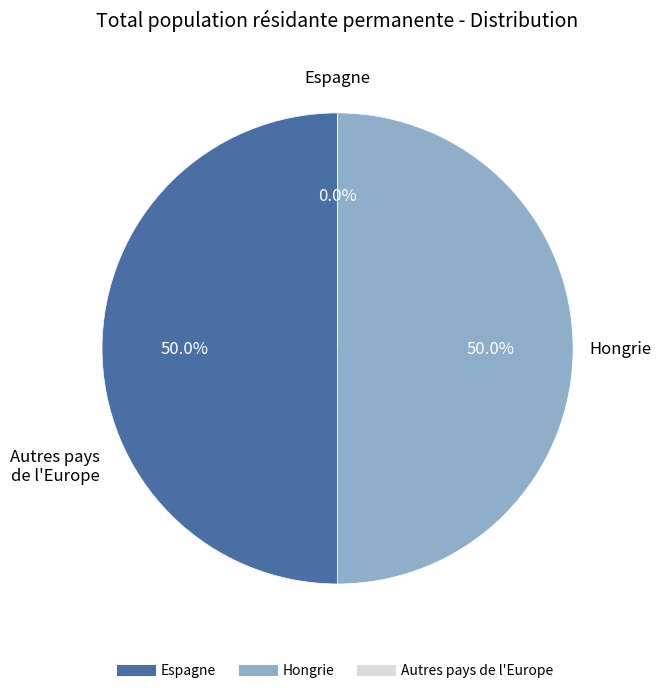

To the nearest percent, what is the difference between the largest and smallest slice percentages?

50%